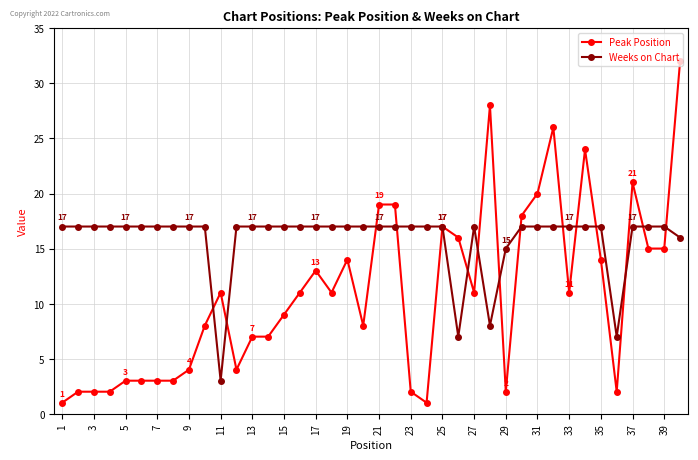

List the series in order of their peak value, lowest first.

Weeks on Chart, Peak Position